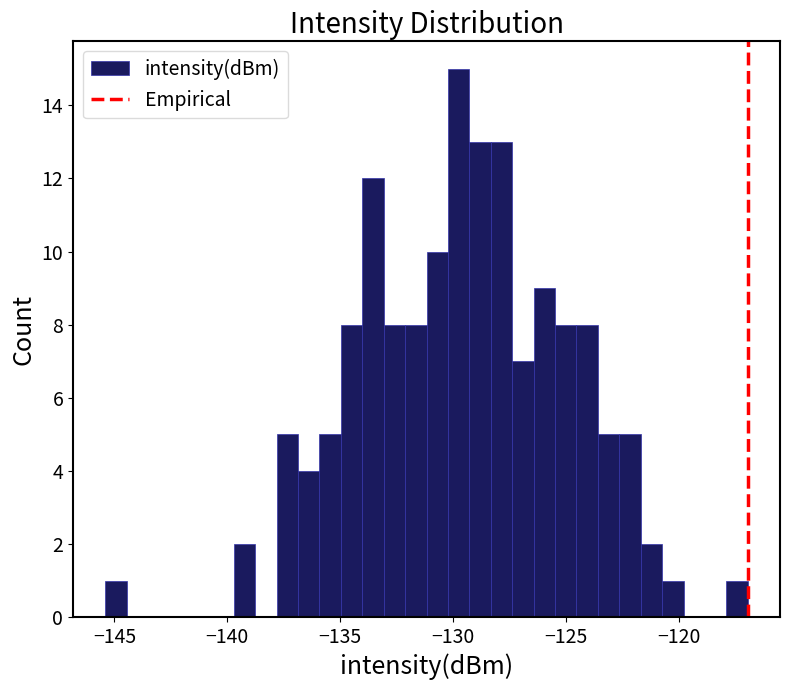

Read against the x-axis, roughly where is the centre of the tallest bar?

-129.5